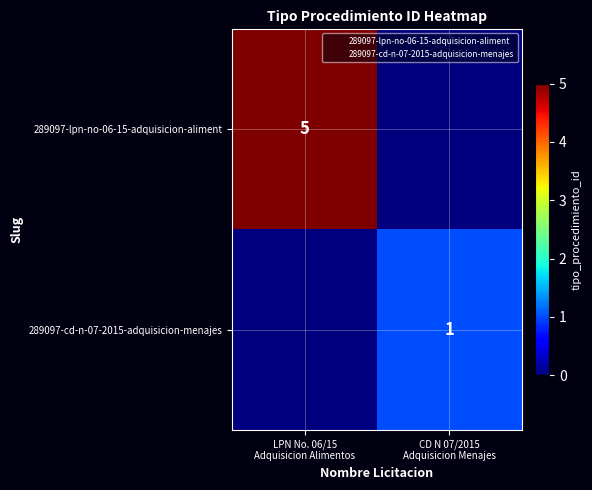

Between LPN No. 06/15
Adquisicion Alimentos and CD N 07/2015
Adquisicion Menajes, which is larger?

LPN No. 06/15
Adquisicion Alimentos